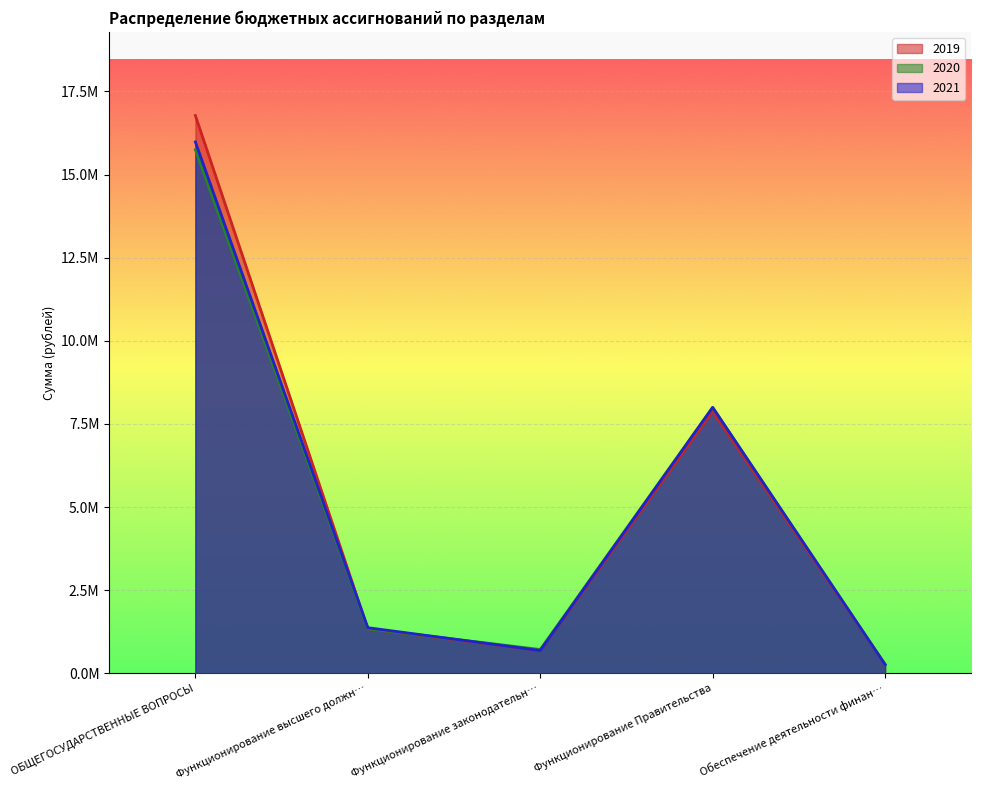

Which category has the lowest value in the 2021 series?

Обеспечение деятельности финан…